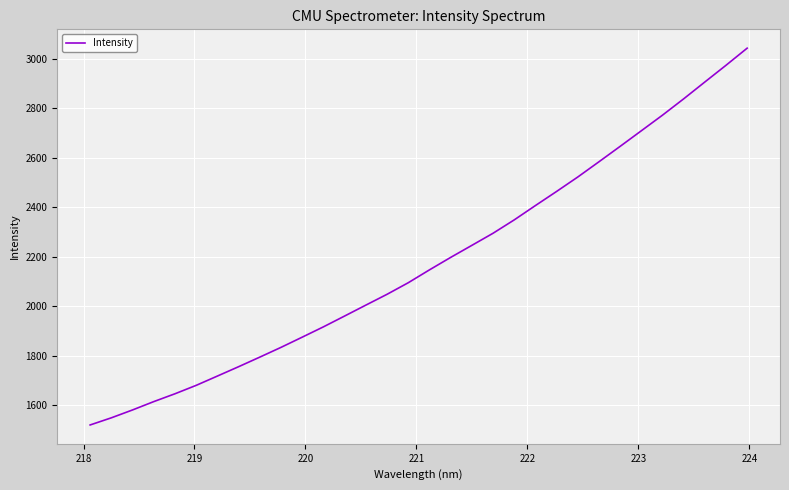

How many lines are shown in the chart?

1